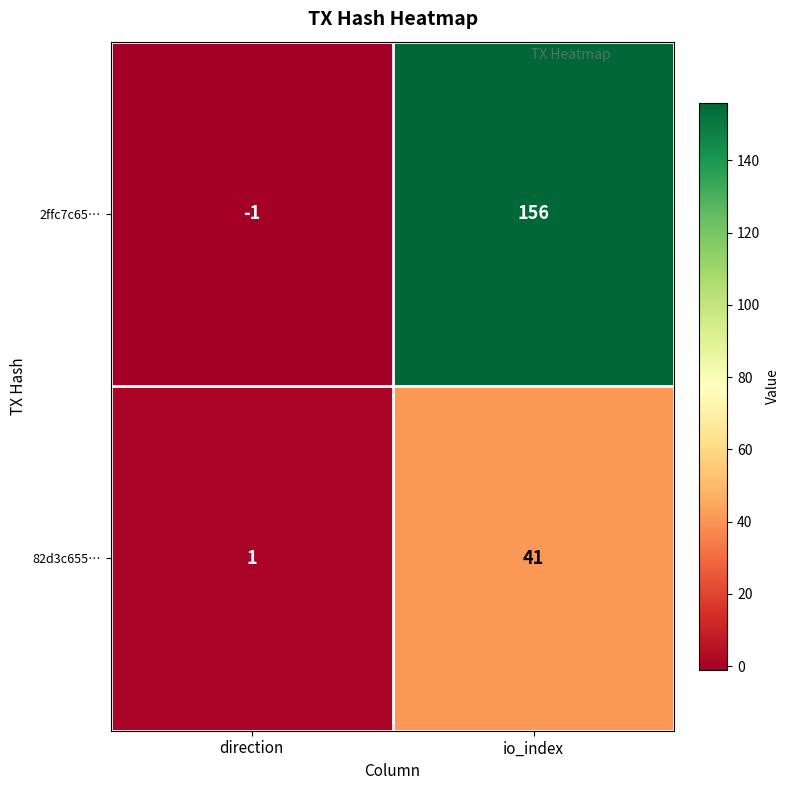

True or false: 82d3c655… has a value of 1 at direction.

True